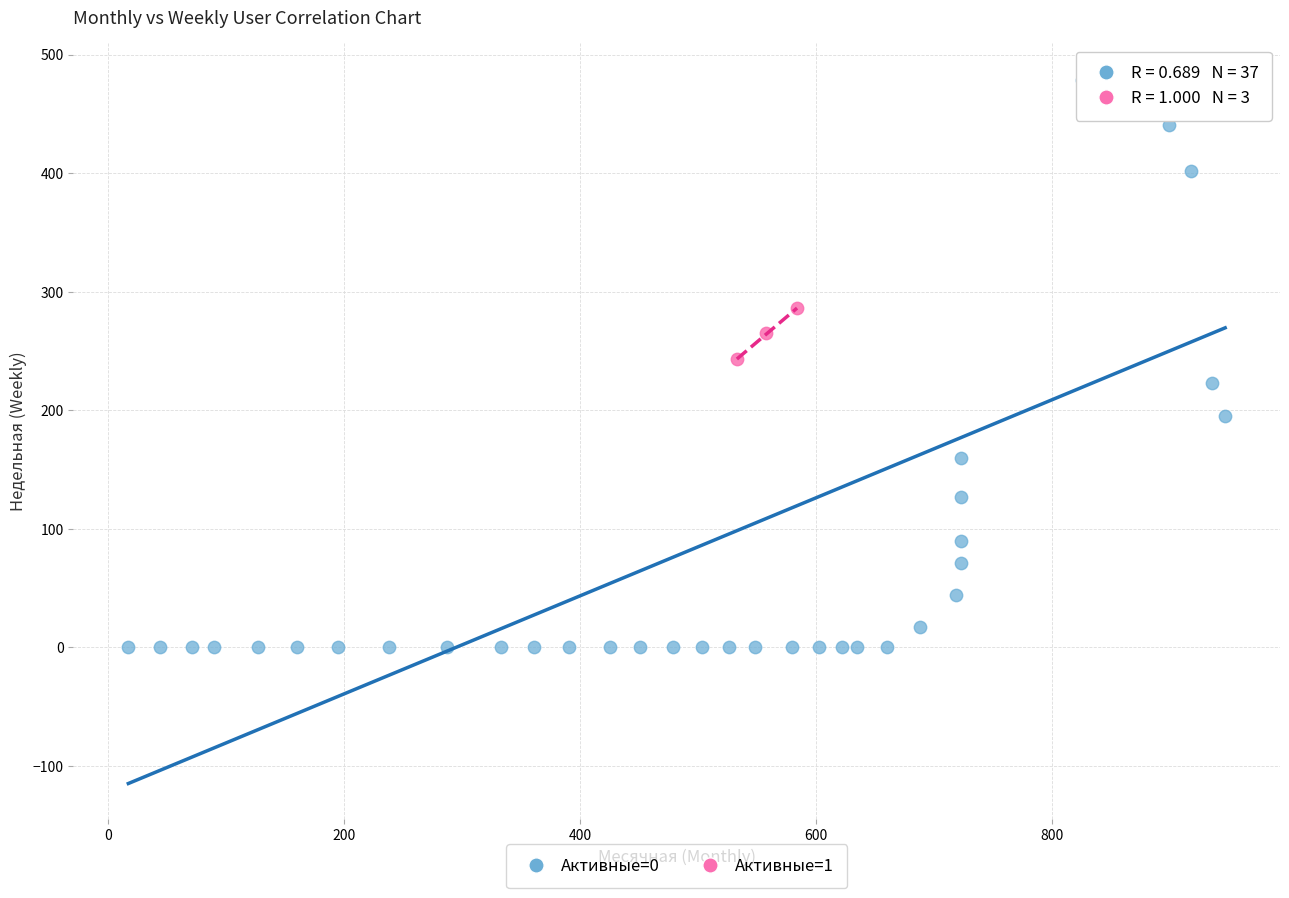

Which series has the widest spread of Y values?

Активные=0